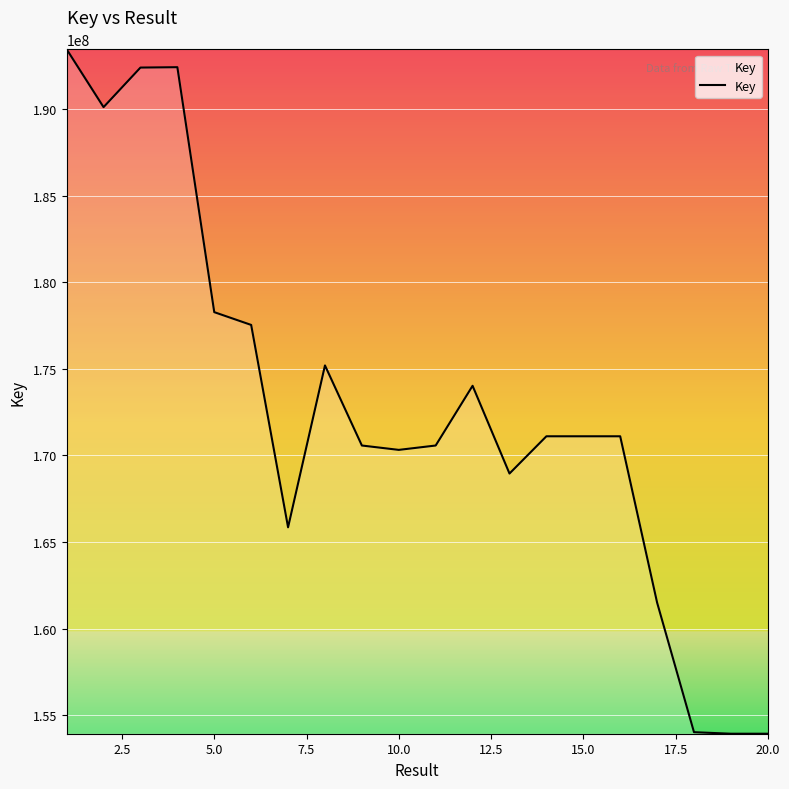

What is the difference between the maximum and minimum values?

39511837